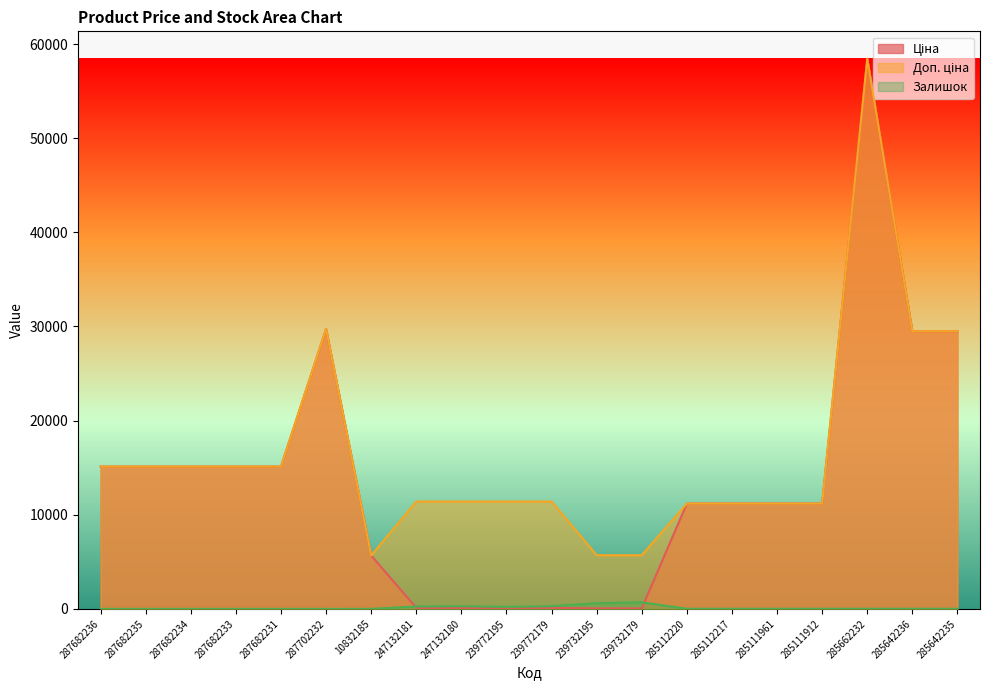

The value of Ціна at 285662232 is 58426.5. True or false?

True